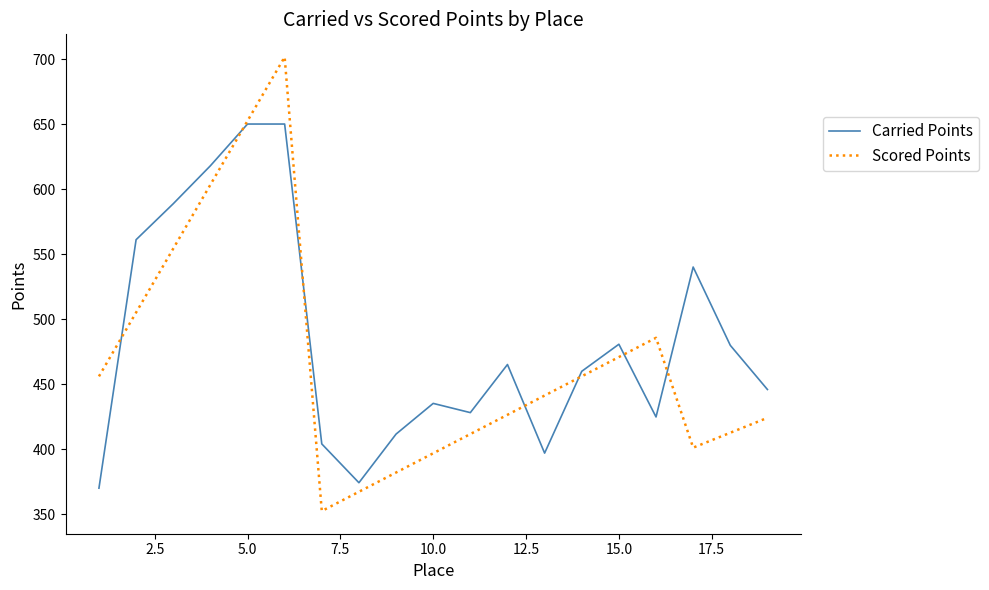

What are all the series names shown in the legend?

Carried Points, Scored Points